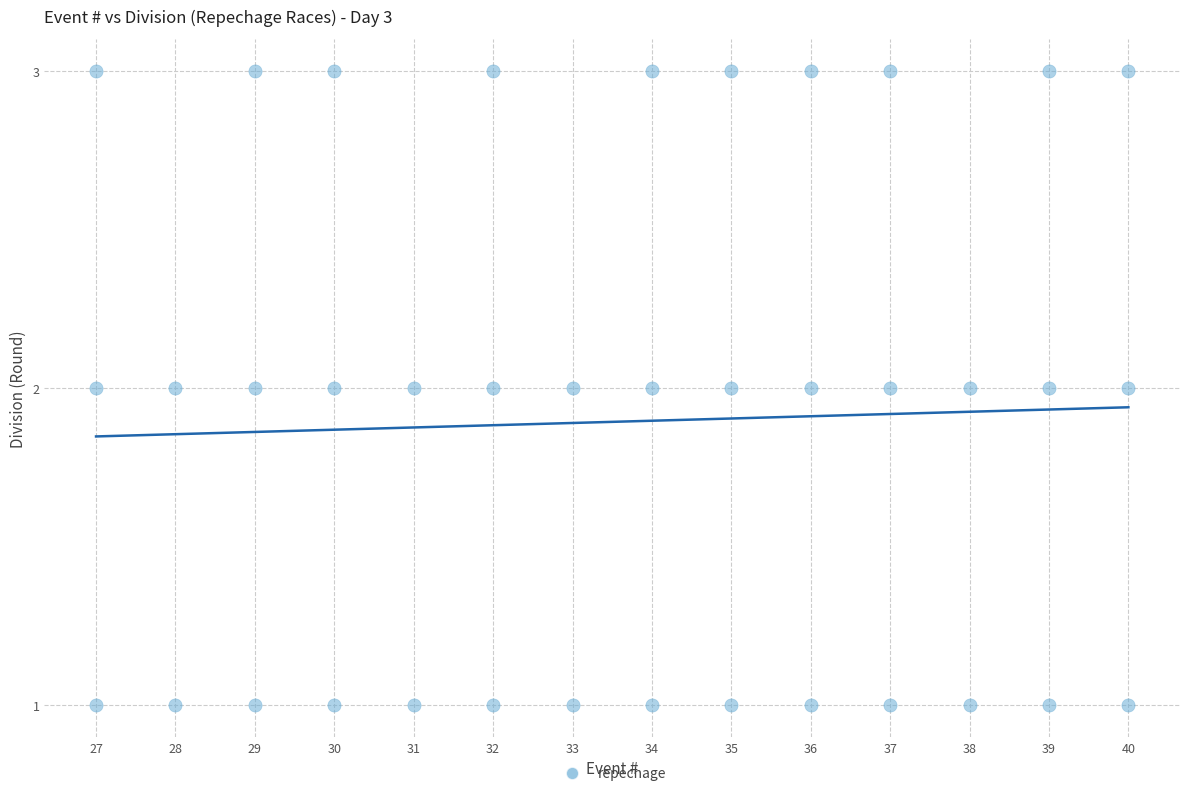

What is the range of X values (max minus min)?

13